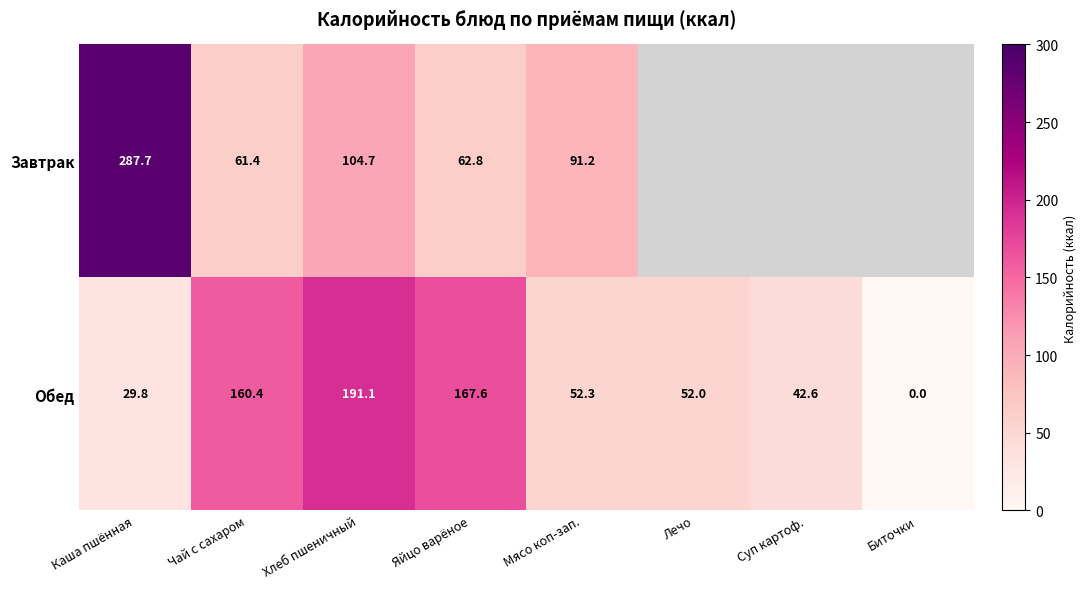

Is the value of Завтрак at Мясо коп-зап. greater than the value of Обед at Чай с сахаром?

No